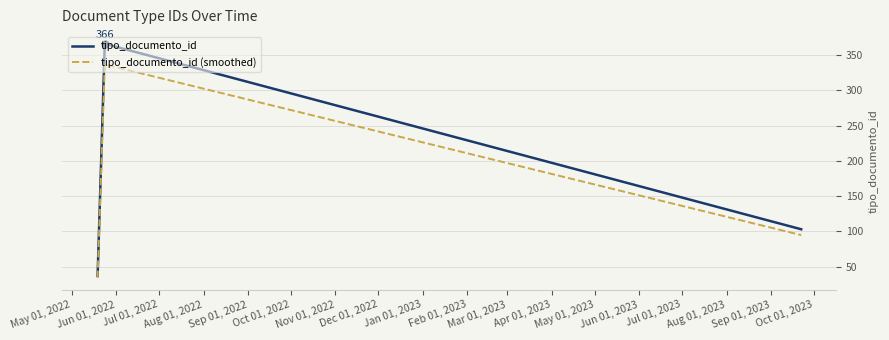

What is the smallest value displayed?

34.0